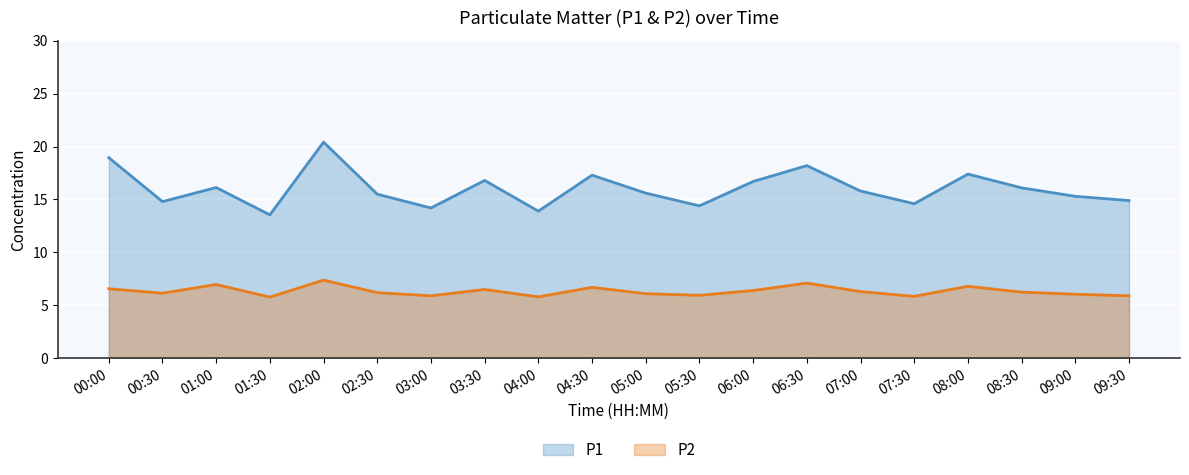

Which series has the largest range (max minus min)?

P1